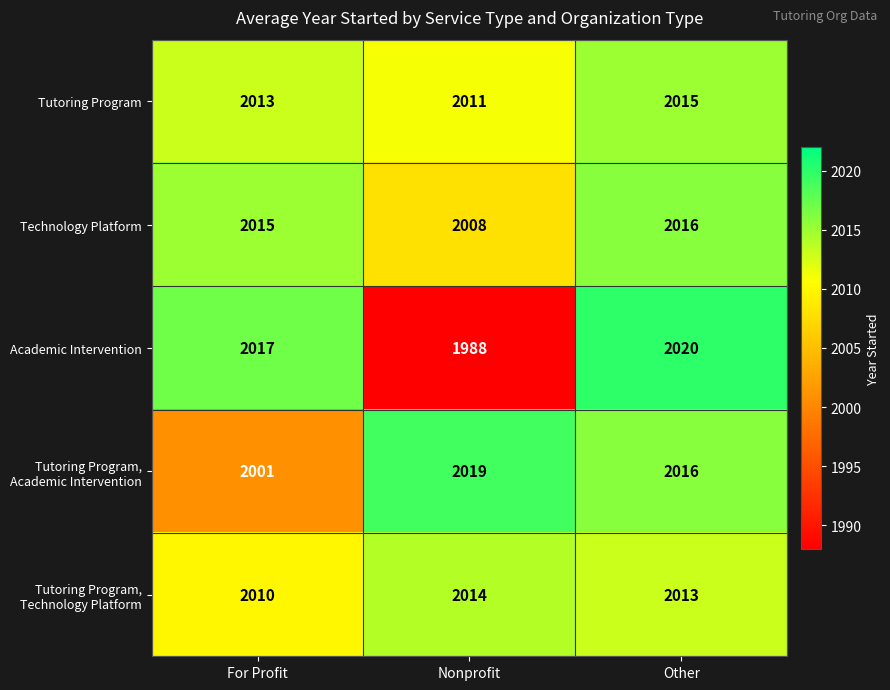

What is the average value of the Technology Platform series?

2013